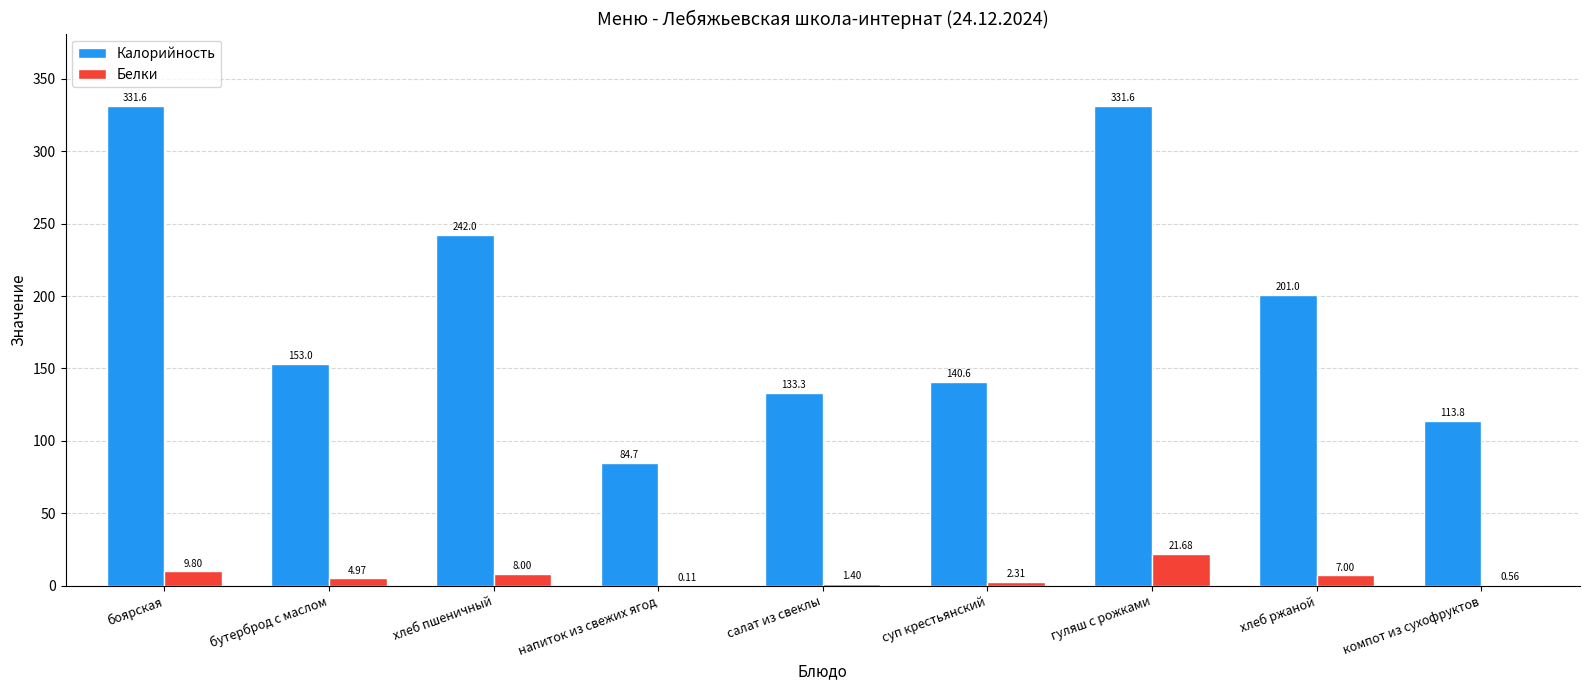

What are all the series names shown in the legend?

Калорийность, Белки